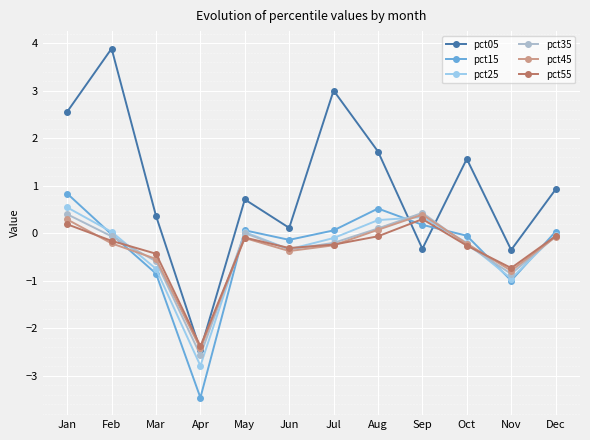

What is the spread (max minus min) of values at Aug?

1.8